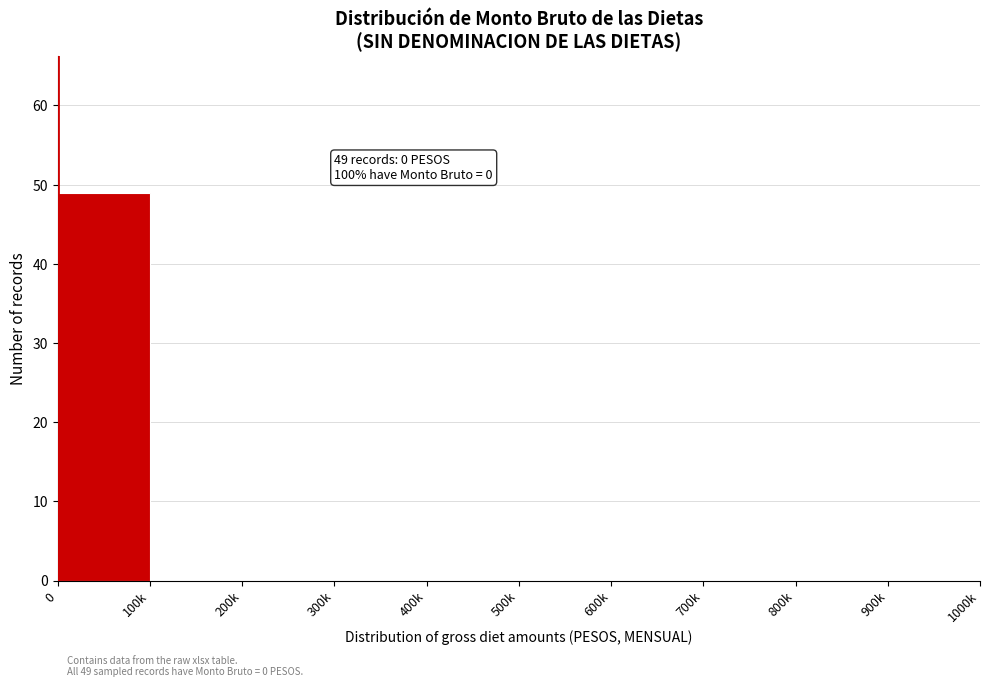

Reading left to right, what are all the values shown in this chart?

0=49	100k=0	200k=0	300k=0	400k=0	500k=0	600k=0	700k=0	800k=0	900k=0